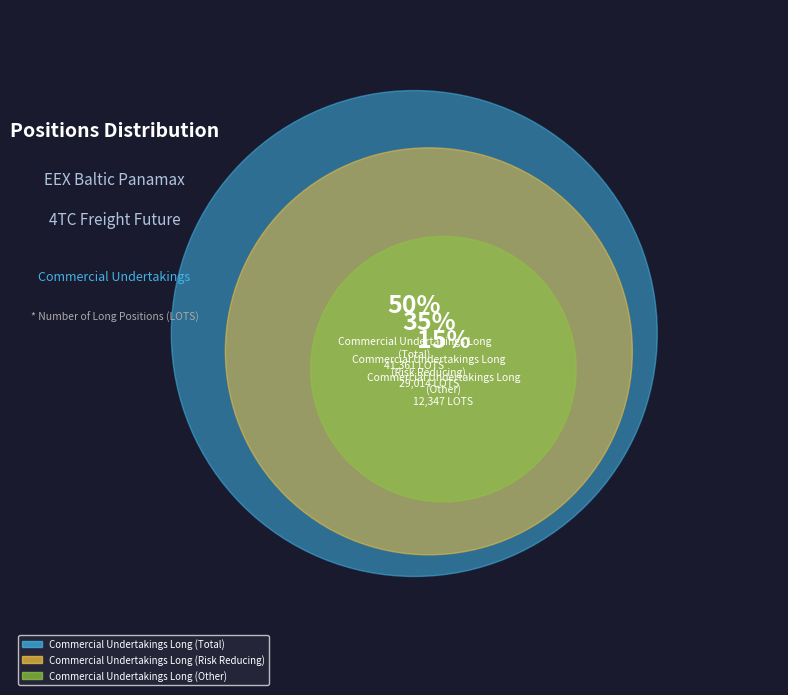

To the nearest percent, what is the difference between the Commercial Undertakings Long (Total) and Commercial Undertakings Long (Other) slice percentages?

35%